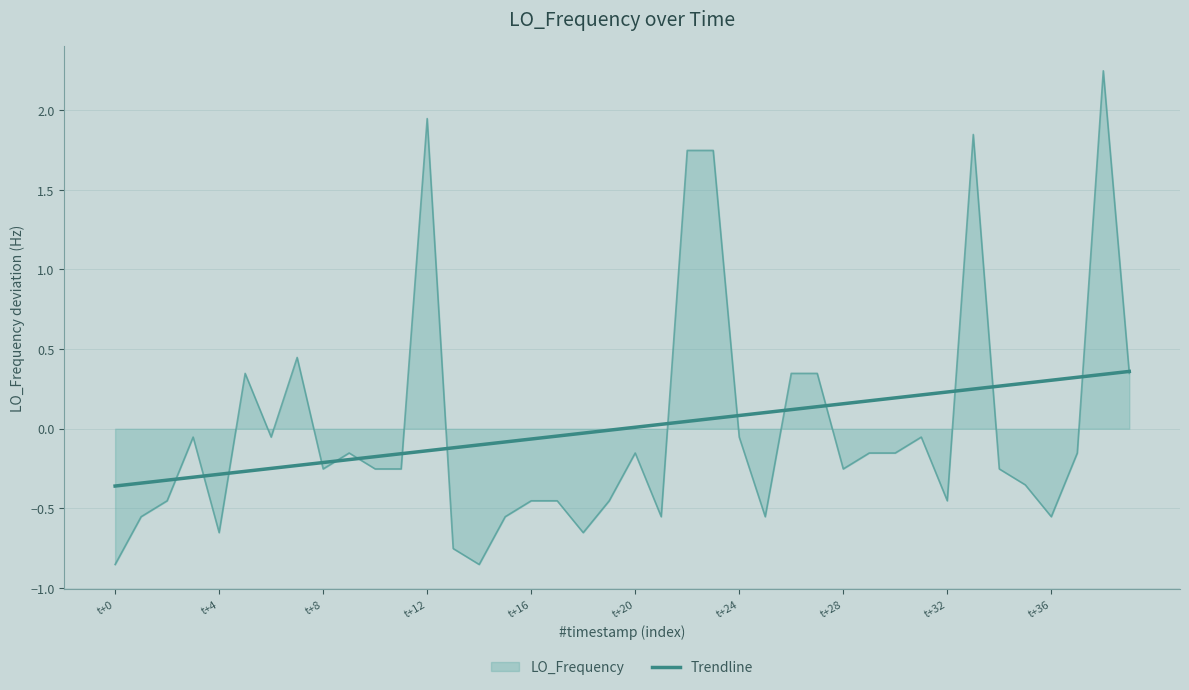

Does the chart have visible grid lines?

Yes